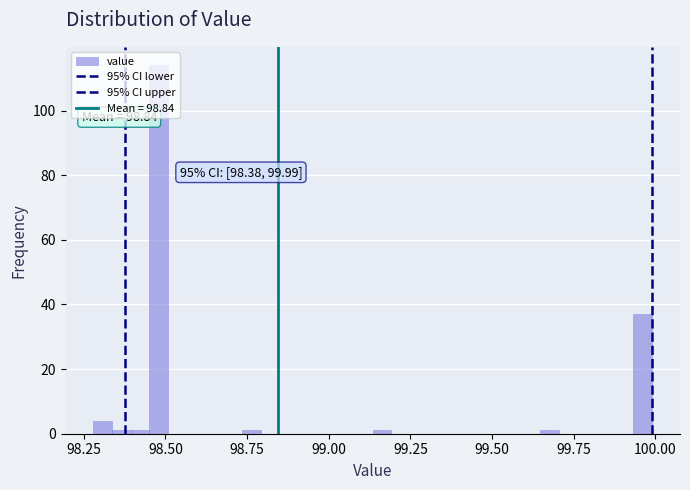

Around what value on the x-axis is the tallest bar? Give the approximate position of its centre, as read against the axis.

98.50